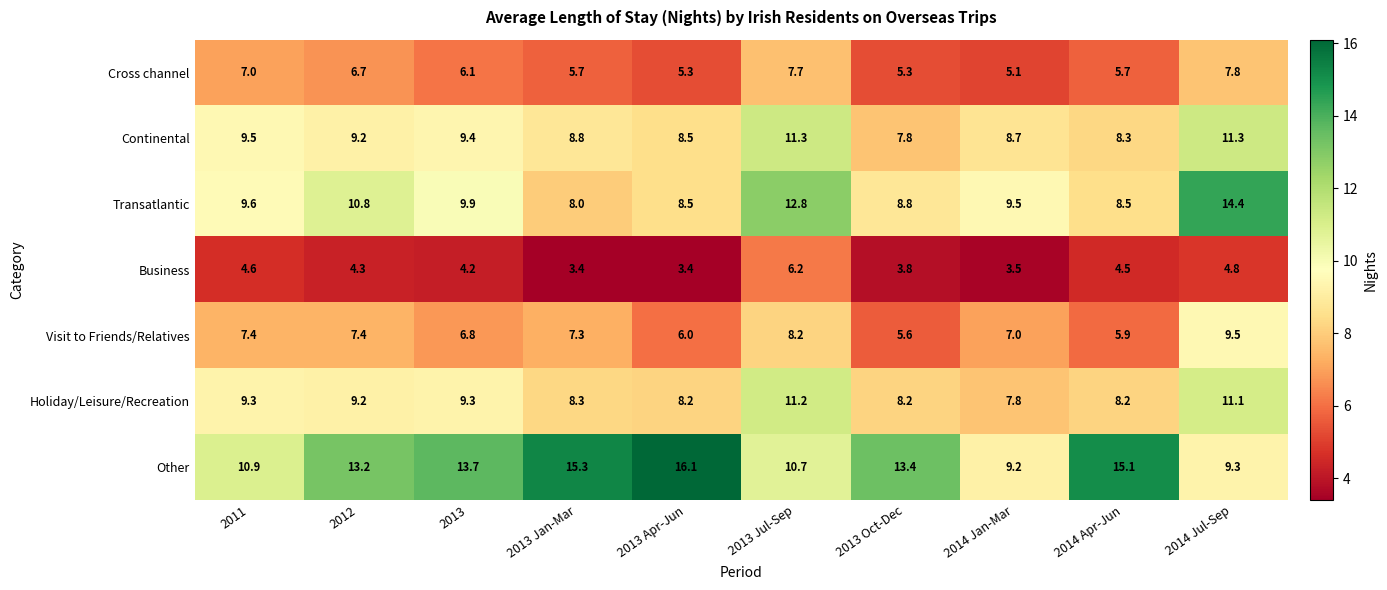

What is the sum of all Business values?

42.7